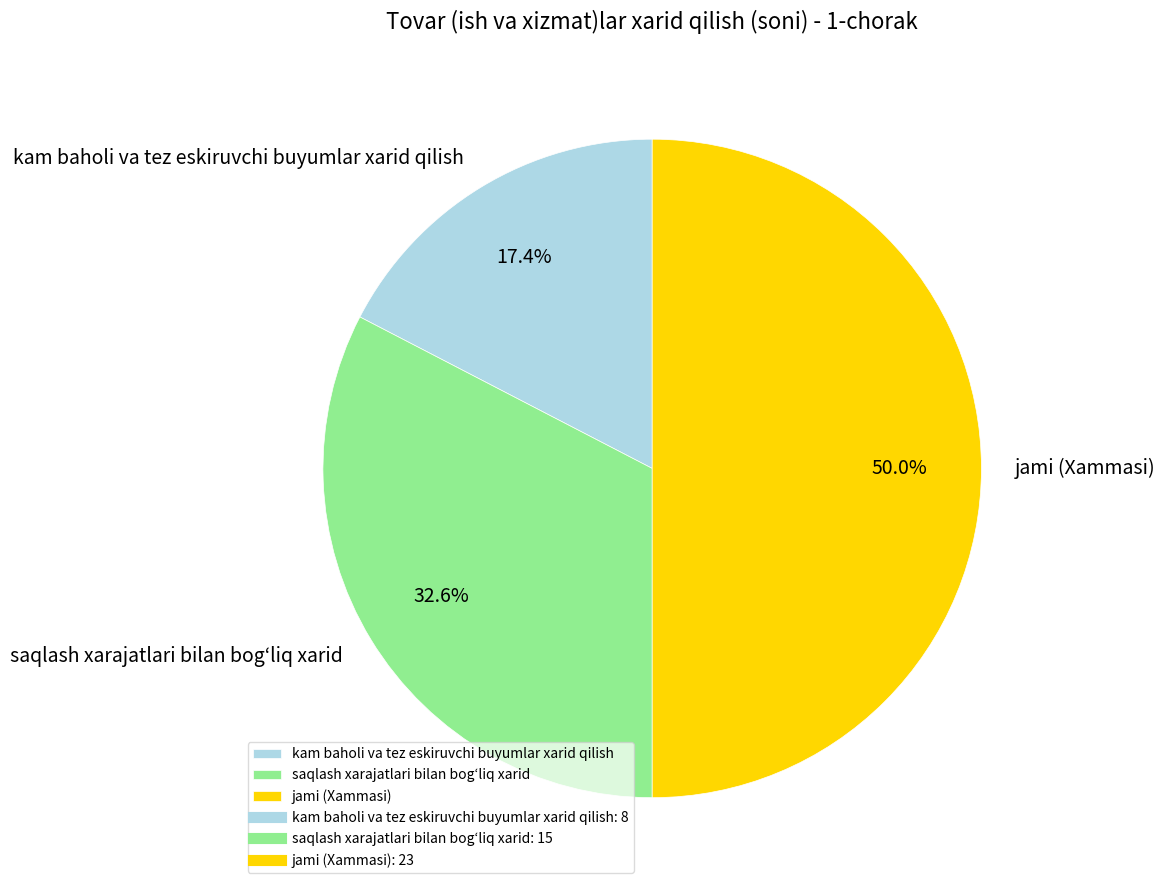

To the nearest percent, what is the difference between the largest and smallest slice percentages?

33%